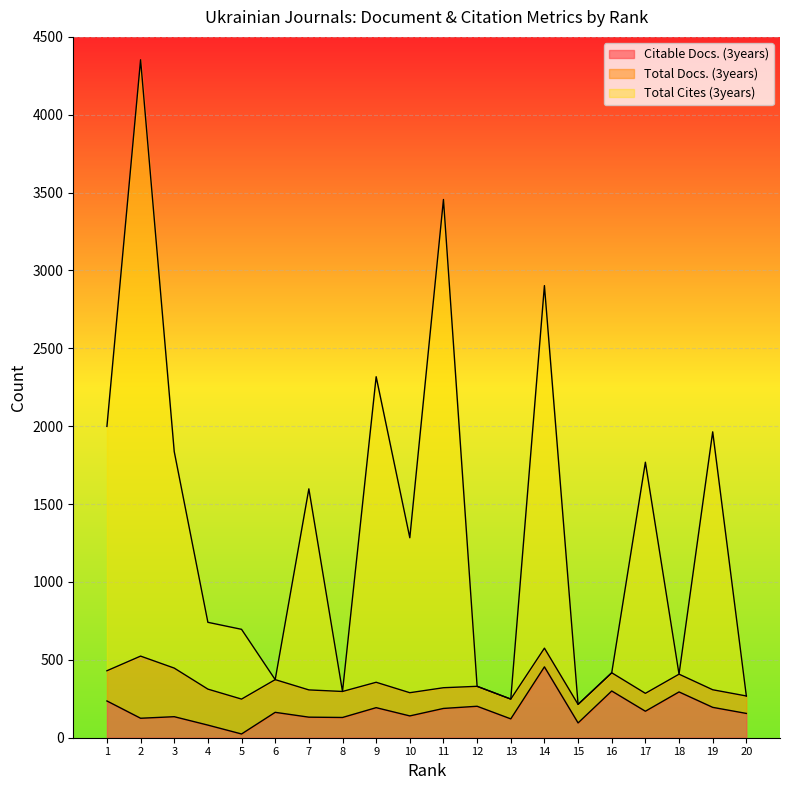

Which has a higher value, 7 or 8?

7